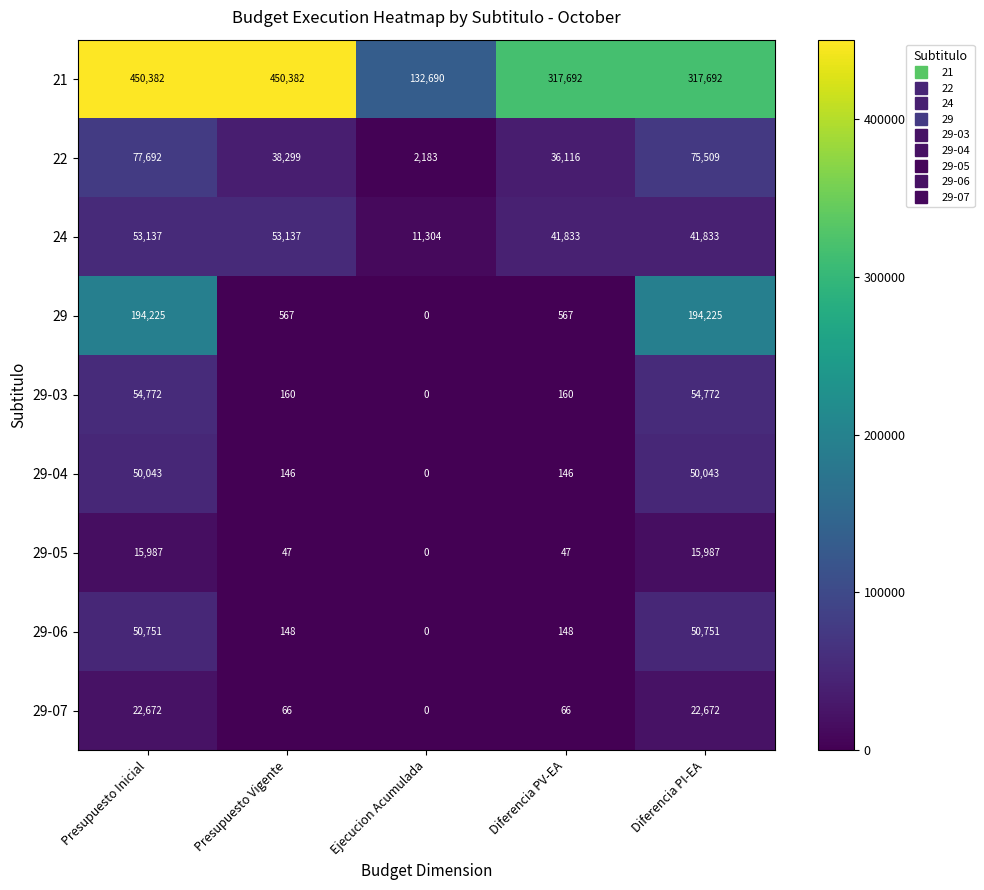

At which category is the sum across all series the highest?

Presupuesto Inicial